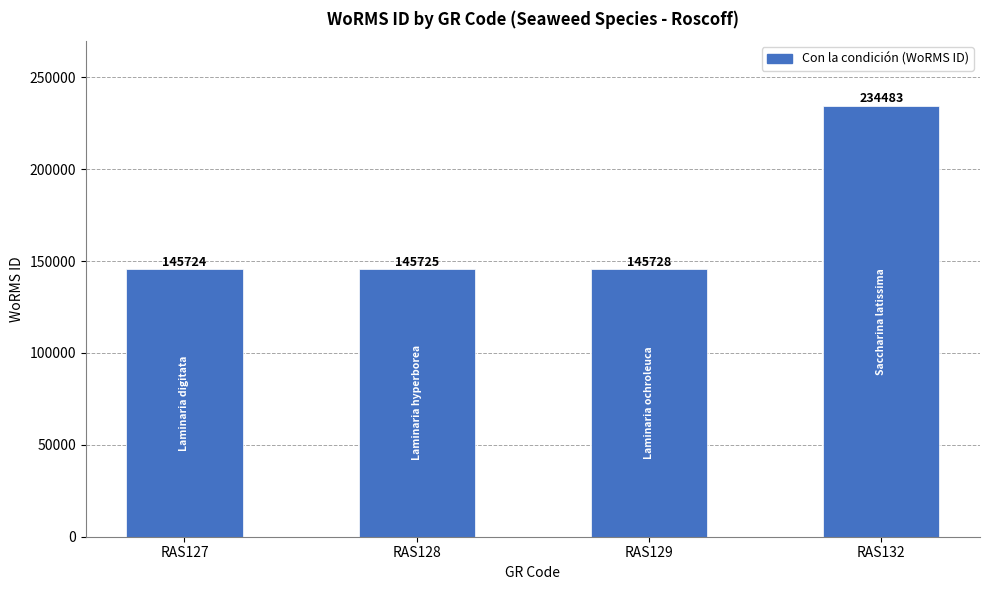

How many series are shown in this chart?

1